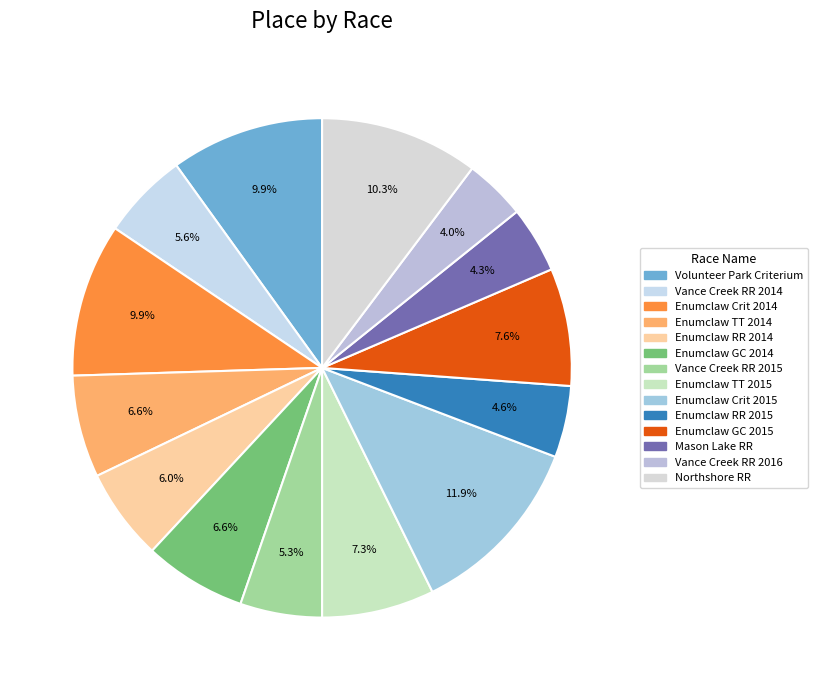

To the nearest percent, what is the combined percentage of Enumclaw Crit 2015 and Enumclaw GC 2015?

20%